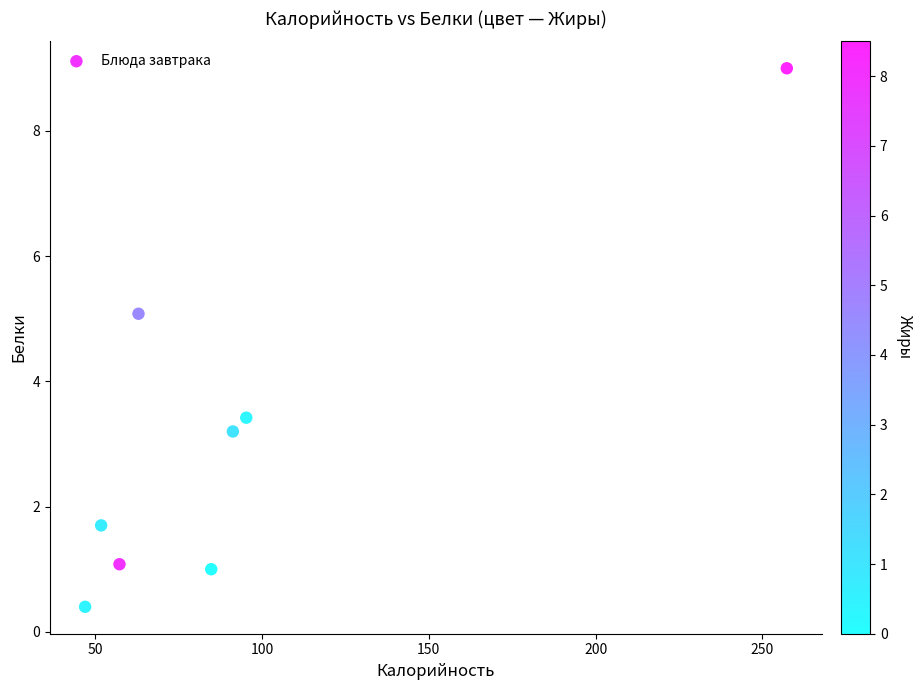

What Y value in the scatter plot is closest to 4?

3.4